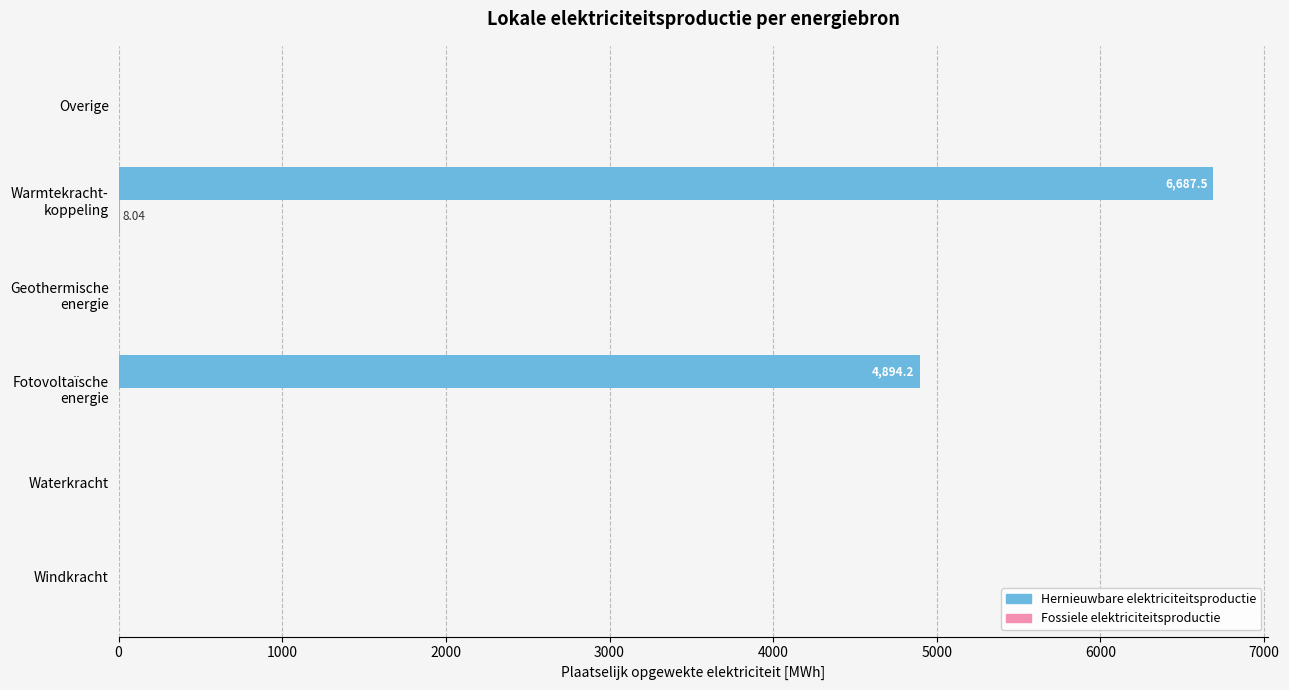

What is the sum of all Hernieuwbare elektriciteitsproductie values?

11581.6